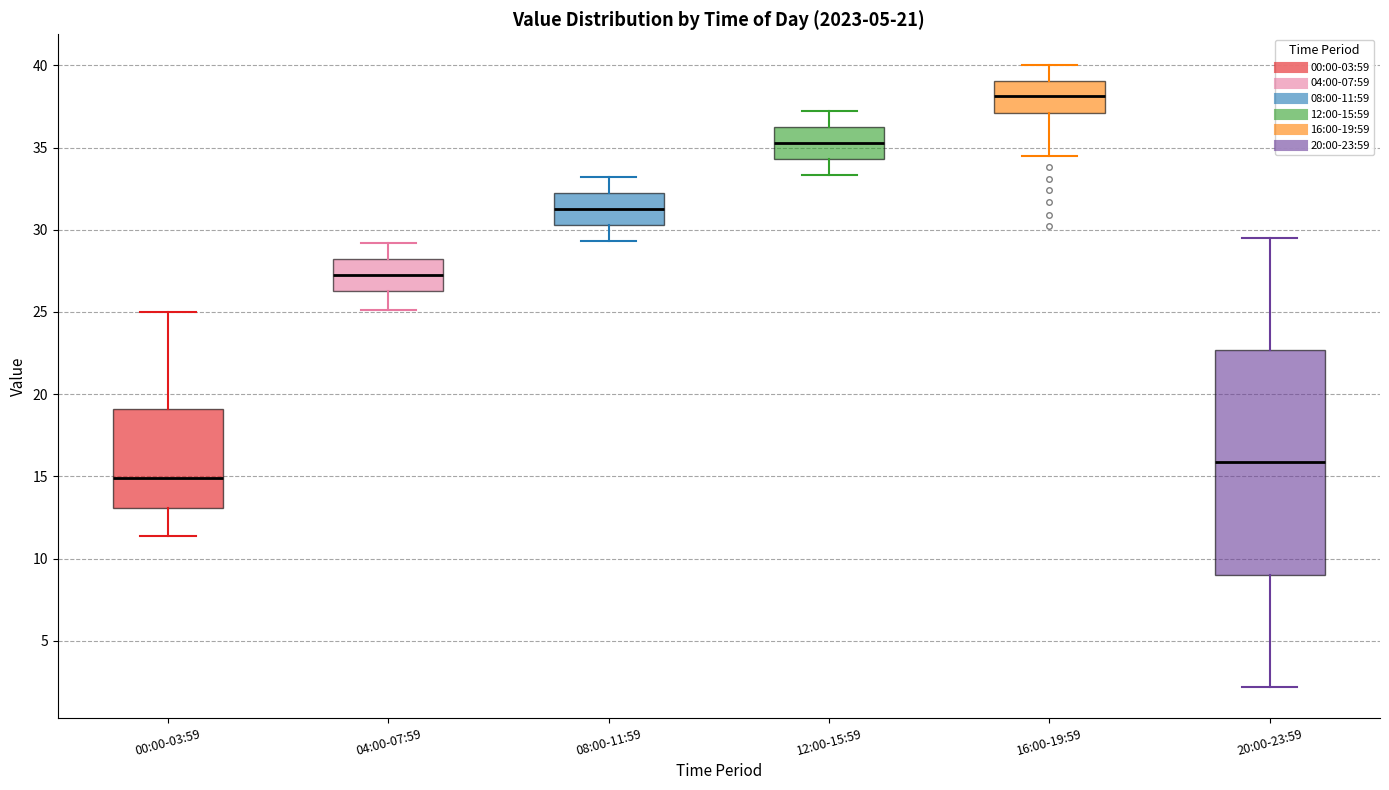

Which box's median line is the highest?

16:00-19:59